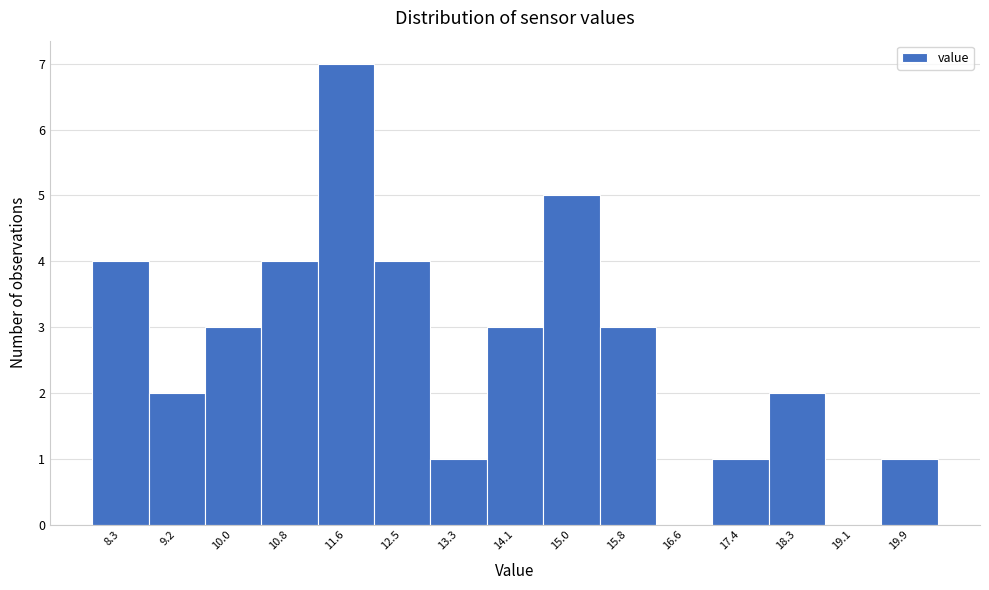

What is the height of the bar covering 14.5 to 15.4 on the x-axis? Neither the bar edges nor the heights are printed on the chart, so give them approximately, as read against the axes.

5